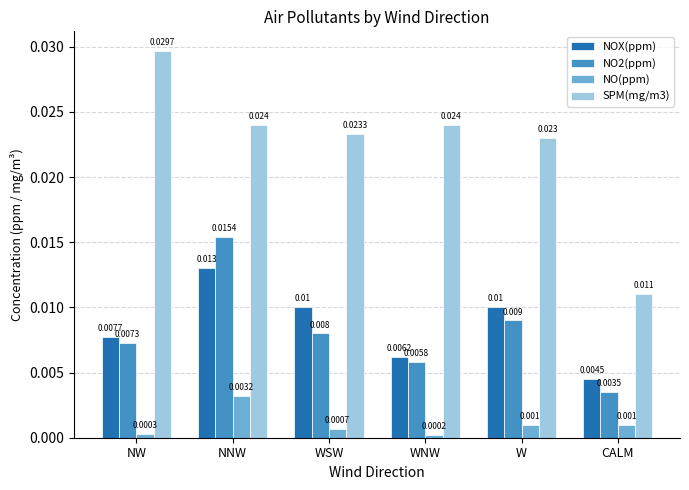

What is the sum of all SPM(mg/m3) values?

0.1